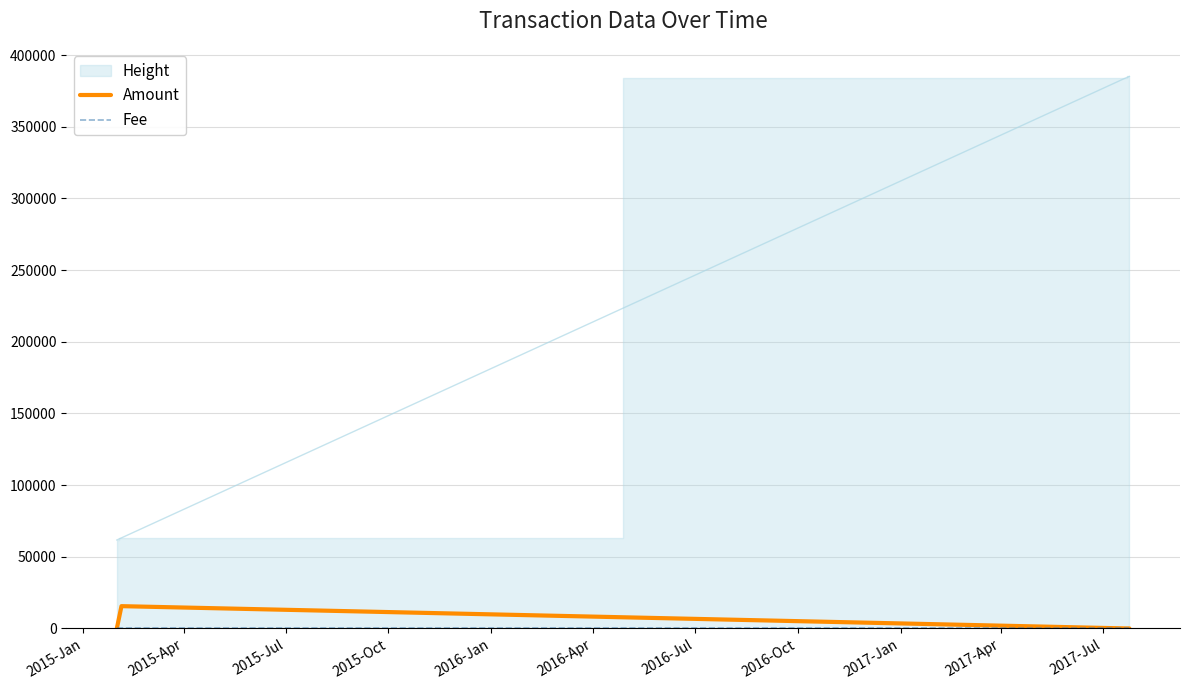

What is the maximum value for Amount?

15523